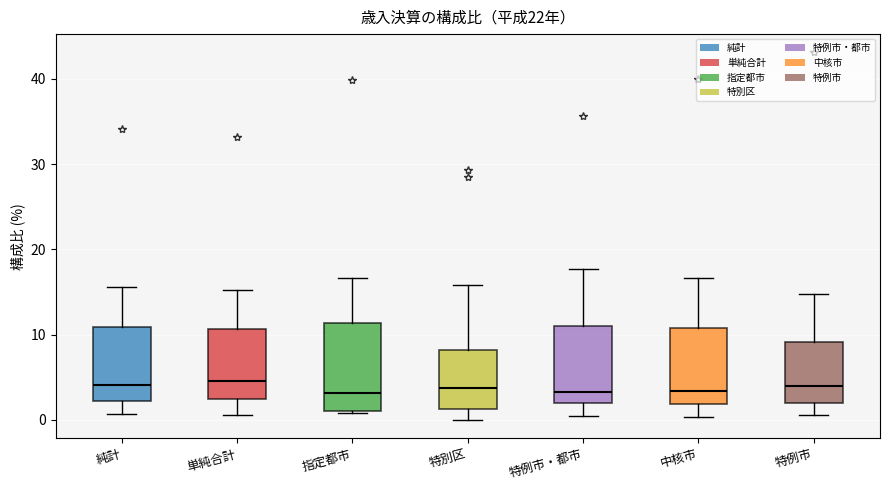

Which box is the tallest, from its lower edge to its upper edge?

指定都市